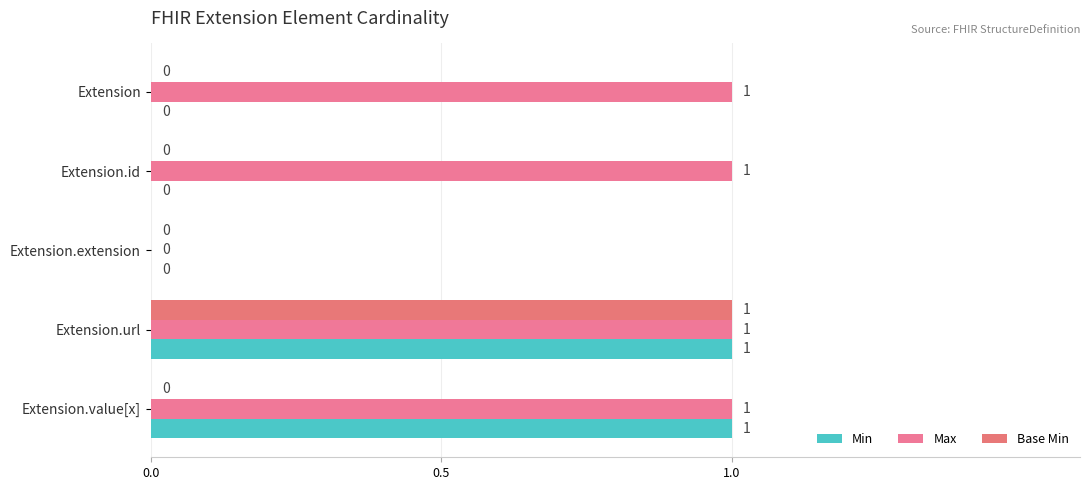

How many values in the Min series exceed 0?

2